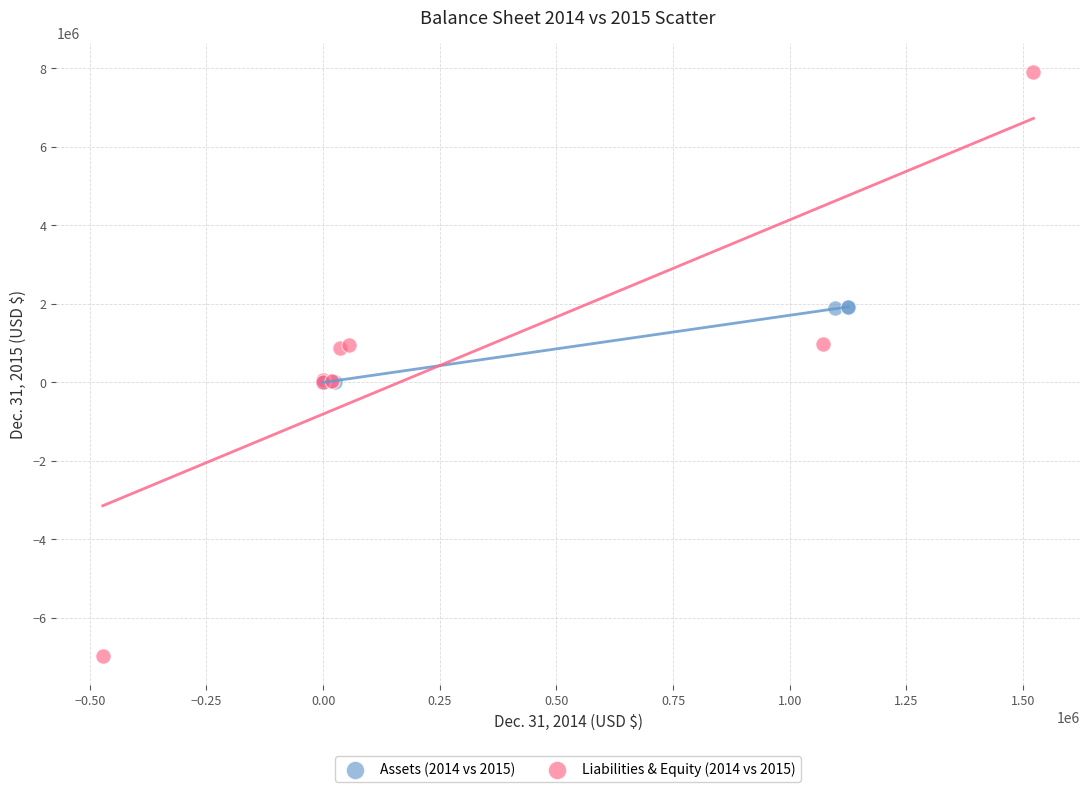

Which series contains the lowest Y value?

Liabilities & Equity (2014 vs 2015)